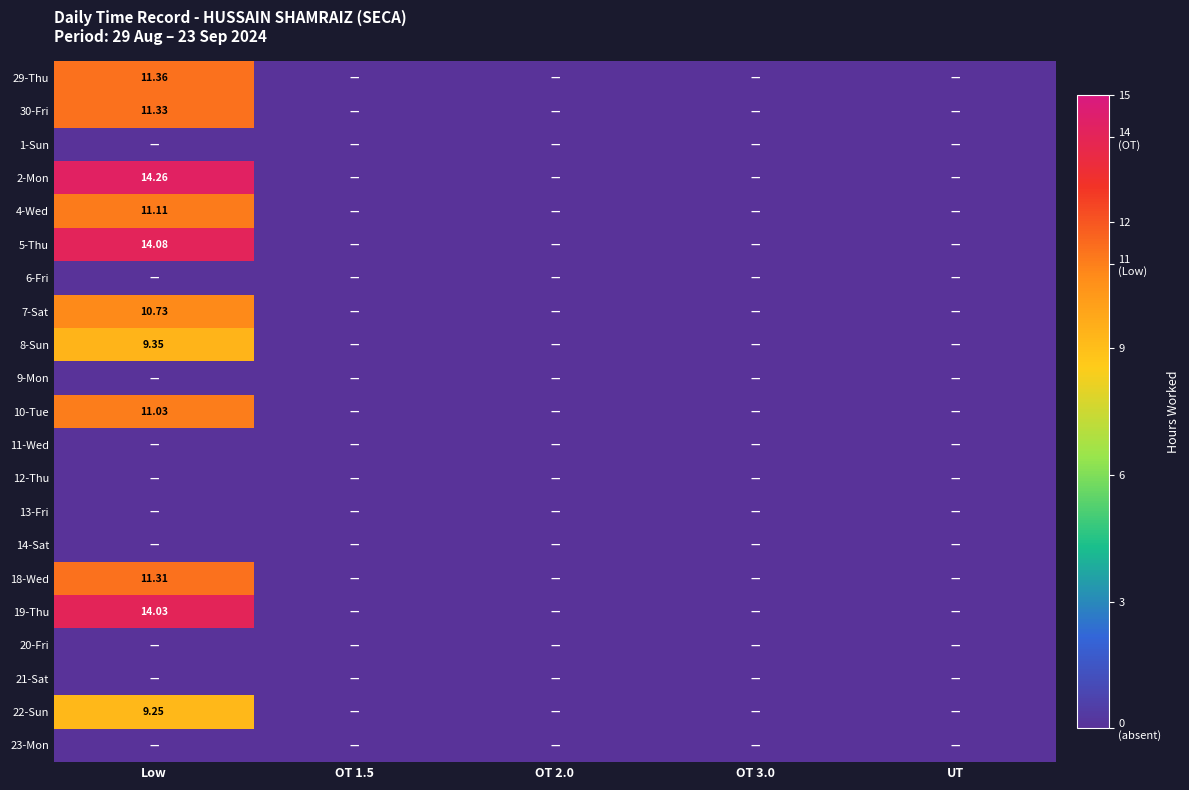

The value of 14-Sat at OT 1.5 is 0.0. True or false?

True